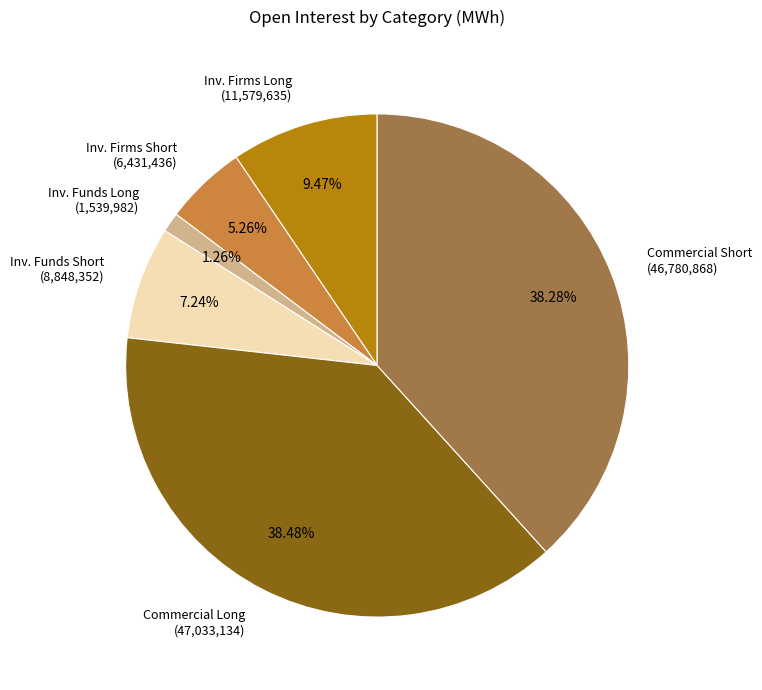

Approximately how many times larger is the value at Commercial Short (46,780,868) compared to Commercial Long (47,033,134)?

1.0